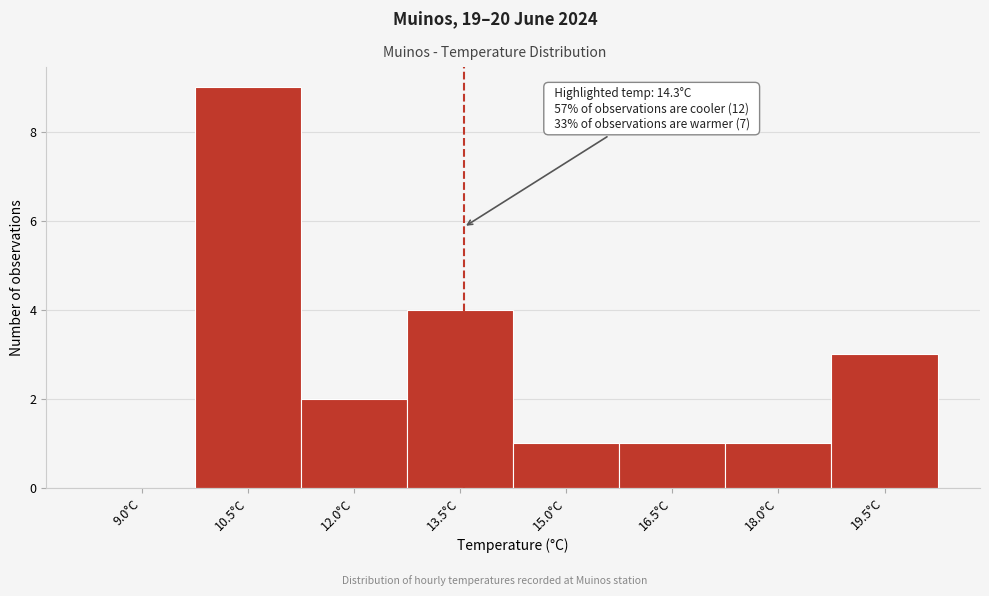

Reading left to right, what are all the values shown in this chart?

9.0°C=0	10.5°C=9	12.0°C=2	13.5°C=4	15.0°C=1	16.5°C=1	18.0°C=1	19.5°C=3